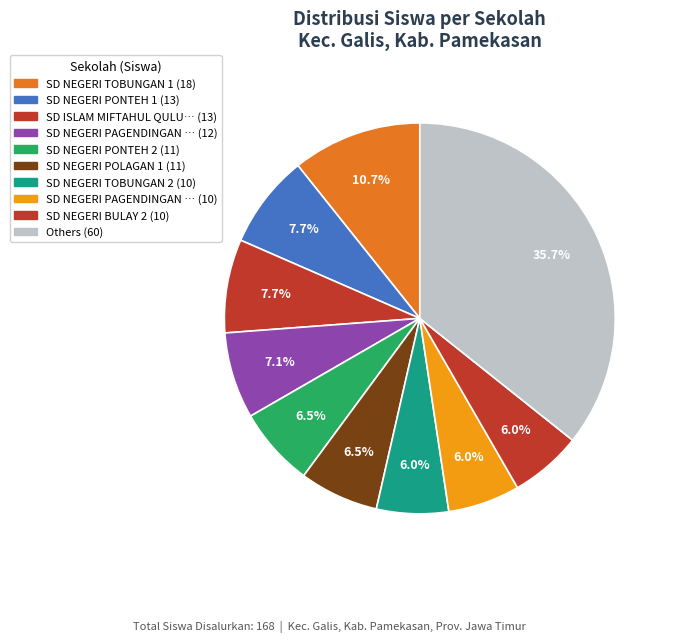

How many segments does this pie chart have?

10